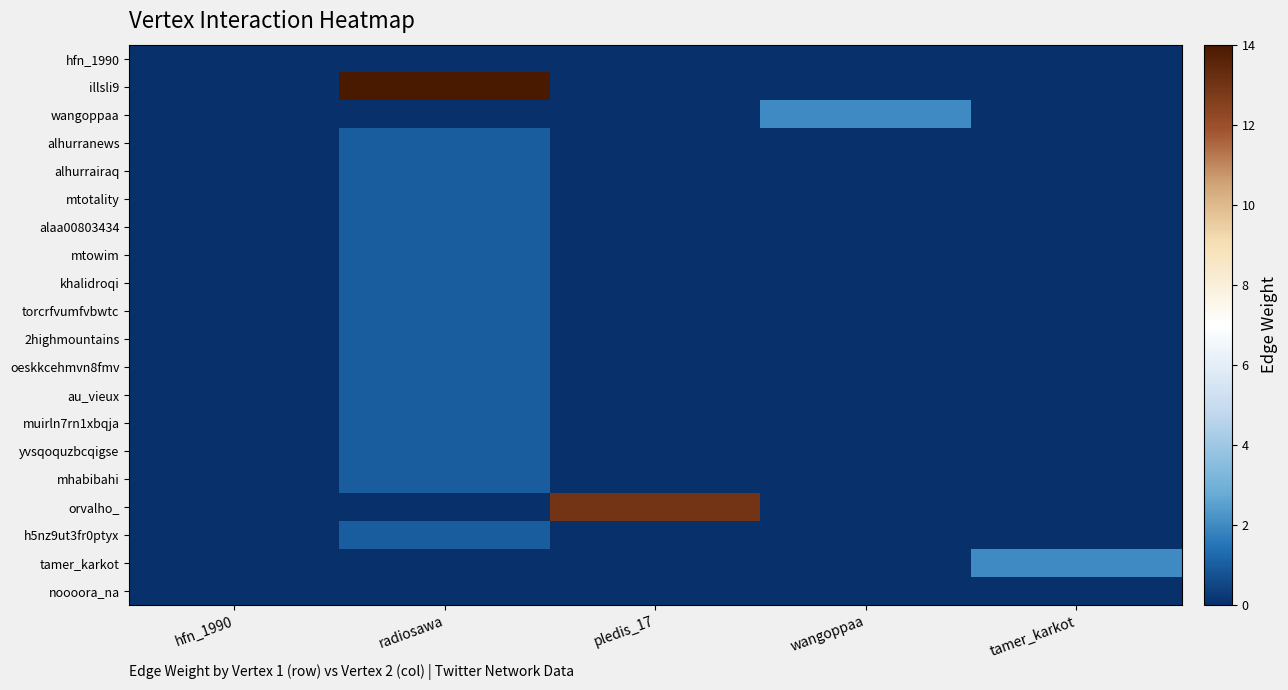

Rank the series at hfn_1990 from lowest to highest value.

hfn_1990, illsli9, wangoppaa, alhurranews, alhurrairaq, mtotality, alaa00803434, mtowim, khalidroqi, torcrfvumfvbwtc, 2highmountains, oeskkcehmvn8fmv, au_vieux, muirln7rn1xbqja, yvsqoquzbcqigse, mhabibahi, orvalho_, h5nz9ut3fr0ptyx, tamer_karkot, noooora_na